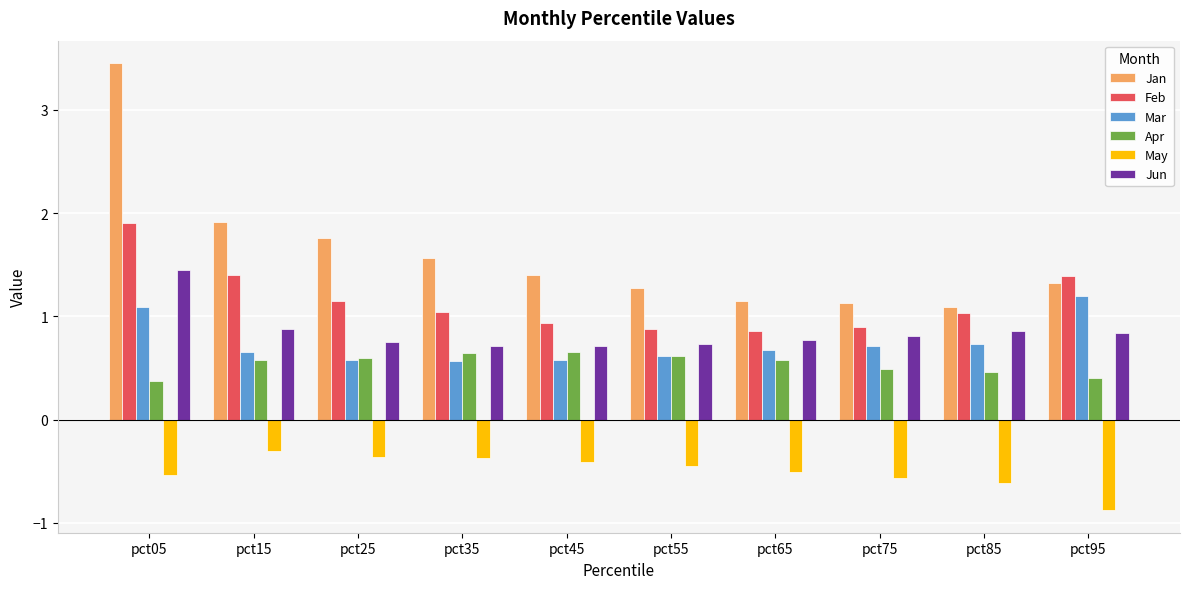

At which label does May reach its peak?

pct15